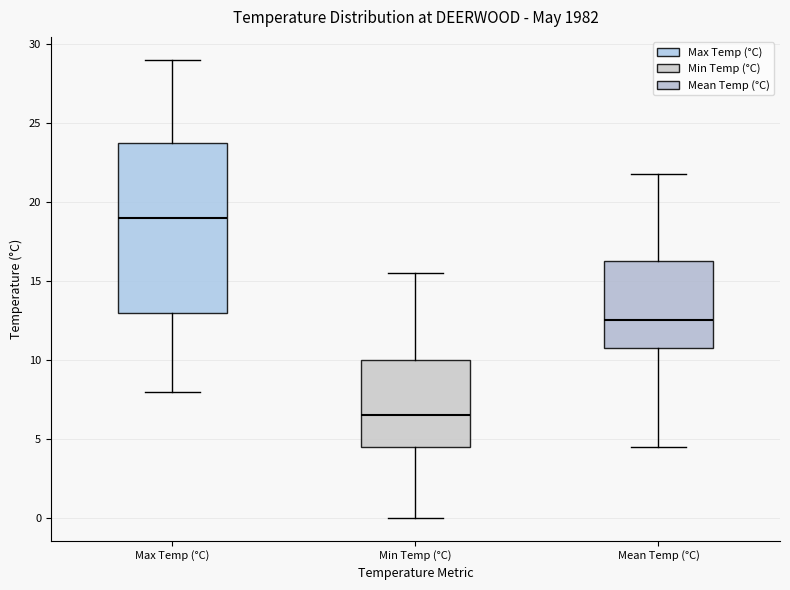

Reading left to right, transcribe this box plot: for each box, give where its median line is, the range the box spans, and where its two whiskers end, as read against the y-axis. The values are not printed on the chart, so give them approximately, as read against the axis.

Max Temp (°C): median 19.0, box 13.0 to 24.0, whiskers 8.0 to 29.0
Min Temp (°C): median 6.5, box 4.5 to 10.0, whiskers 0.0 to 15.5
Mean Temp (°C): median 12.5, box 11.0 to 16.5, whiskers 4.5 to 22.0